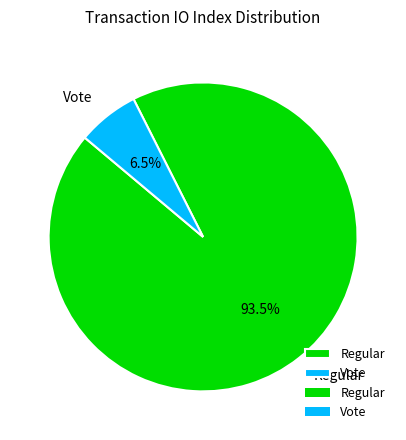

Which category has the biggest portion of the pie?

Regular